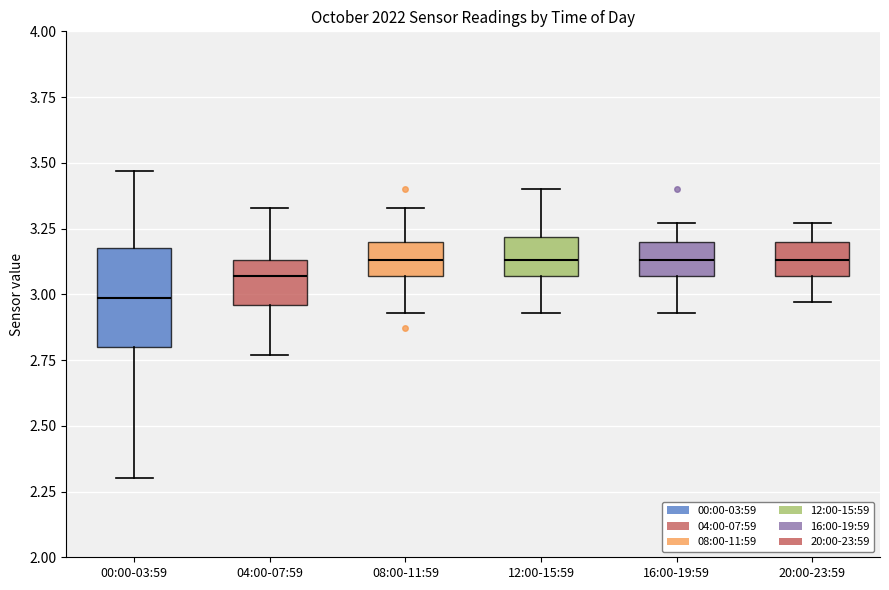

Comparing the boxes themselves (not the whiskers), which one is the tallest?

00:00-03:59